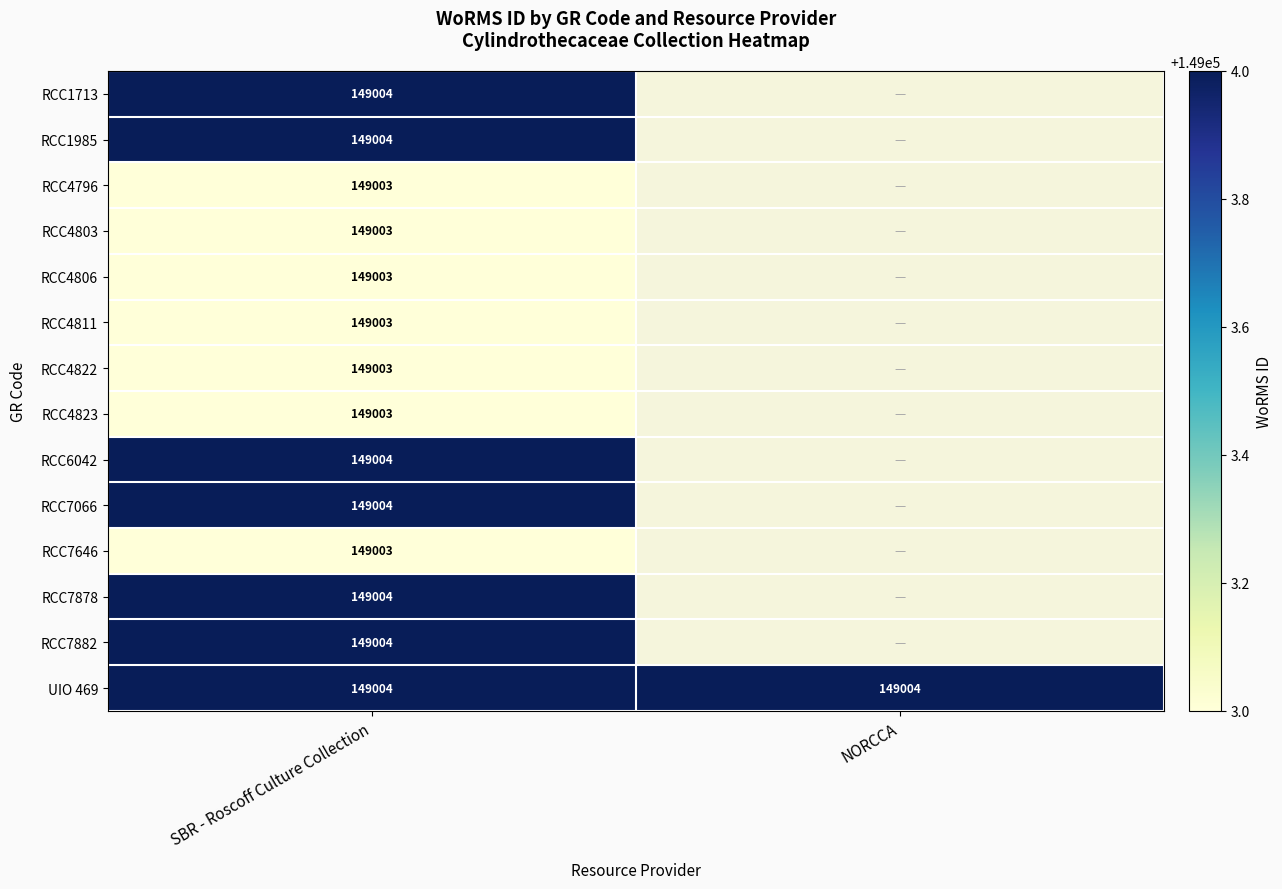

The UIO 469 series shows 149004 at SBR - Roscoff Culture Collection. True or false?

True